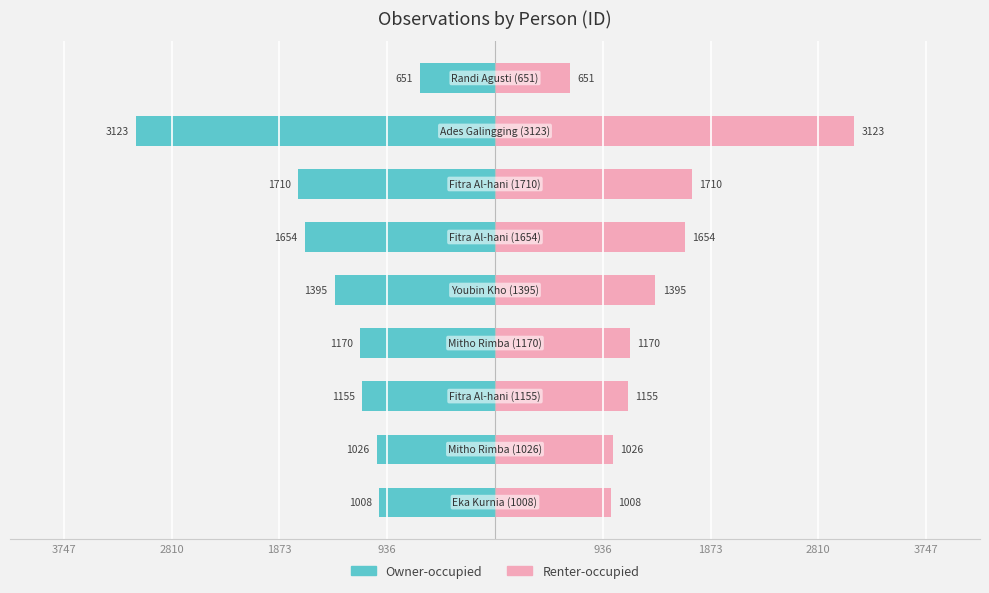

Reading right to left, what are all the values shown in this chart?

Owner-occupied: -651	-3123	-1710	-1654	-1395	-1170	-1155	-1026	-1008
Renter-occupied: 651	3123	1710	1654	1395	1170	1155	1026	1008